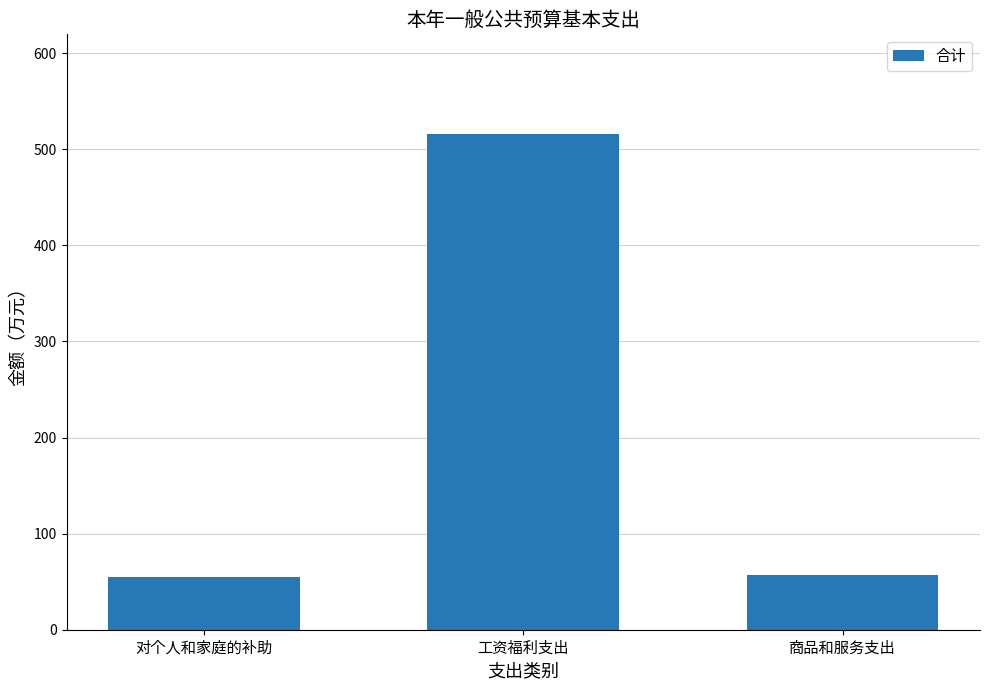

The value at 商品和服务支出 is 57.0. True or false?

True